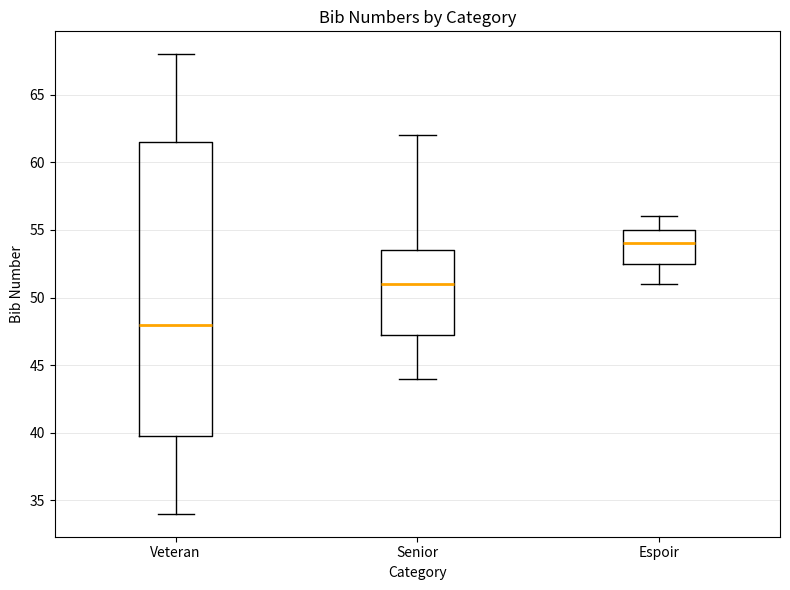

Where does the median line of the box for Veteran sit on the y-axis? The values are not printed on the chart, so give them approximately, as read against the axis.

48.0